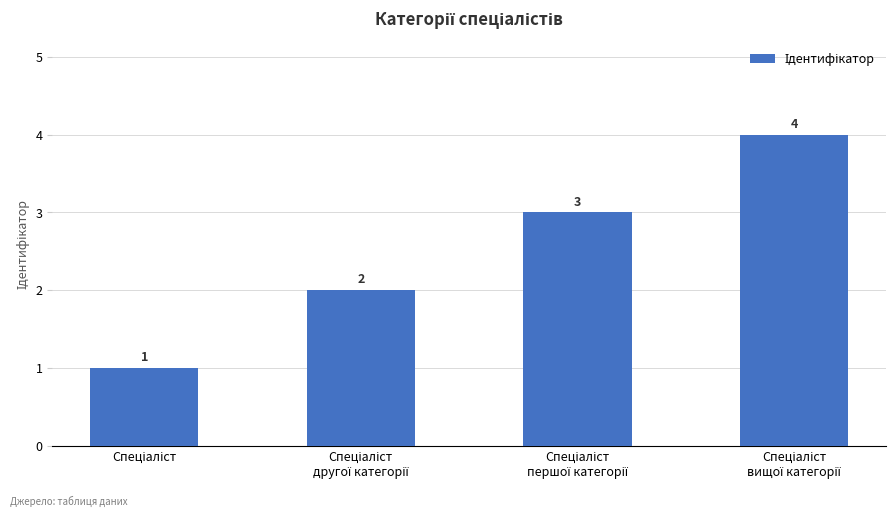

Count the values in the range 2 to 4.

3